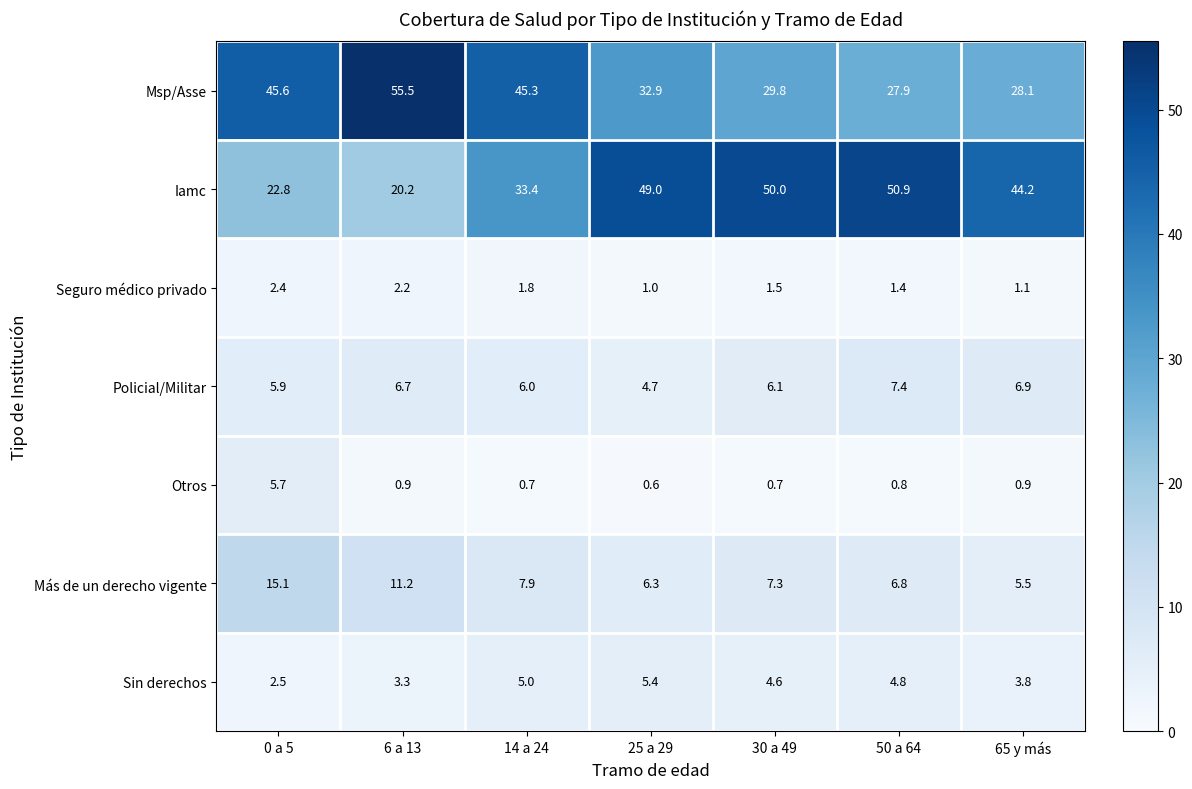

At 14 a 24, list the series in order from largest to smallest.

Msp/Asse, Iamc, Más de un derecho vigente, Policial/Militar, Sin derechos, Seguro médico privado, Otros